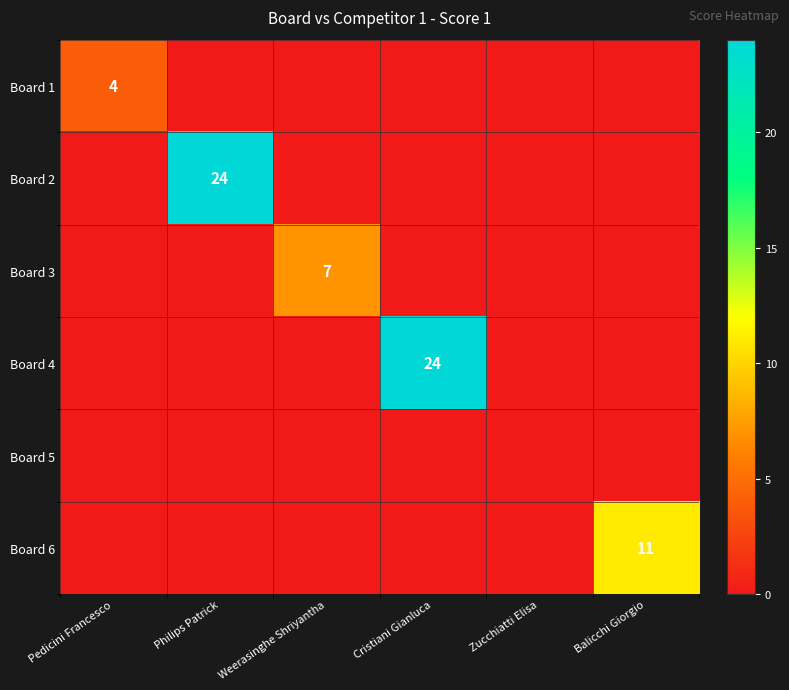

Which has a higher value, Weerasinghe Shriyantha or Cristiani Gianluca?

Weerasinghe Shriyantha